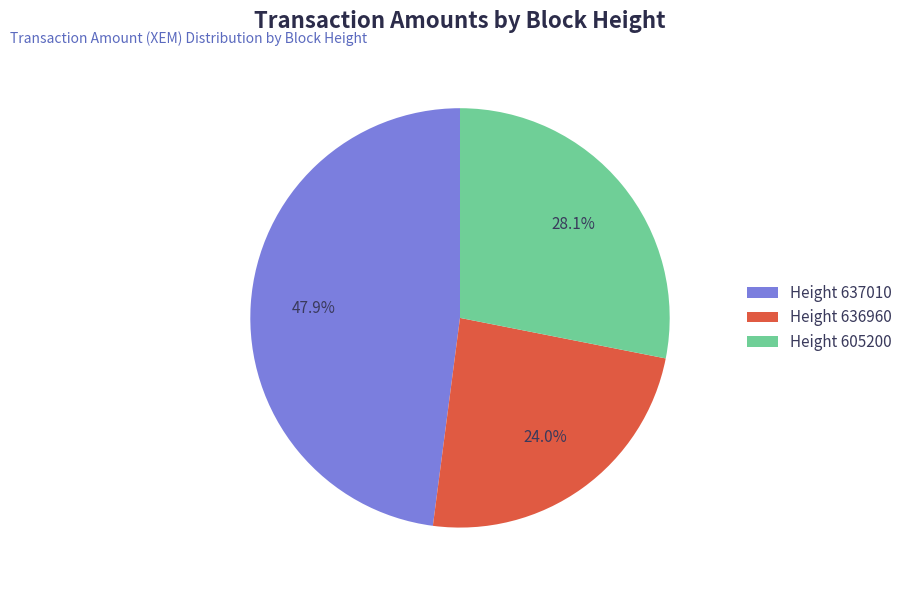

How much of the chart is everything except Height 636960?

76.0%